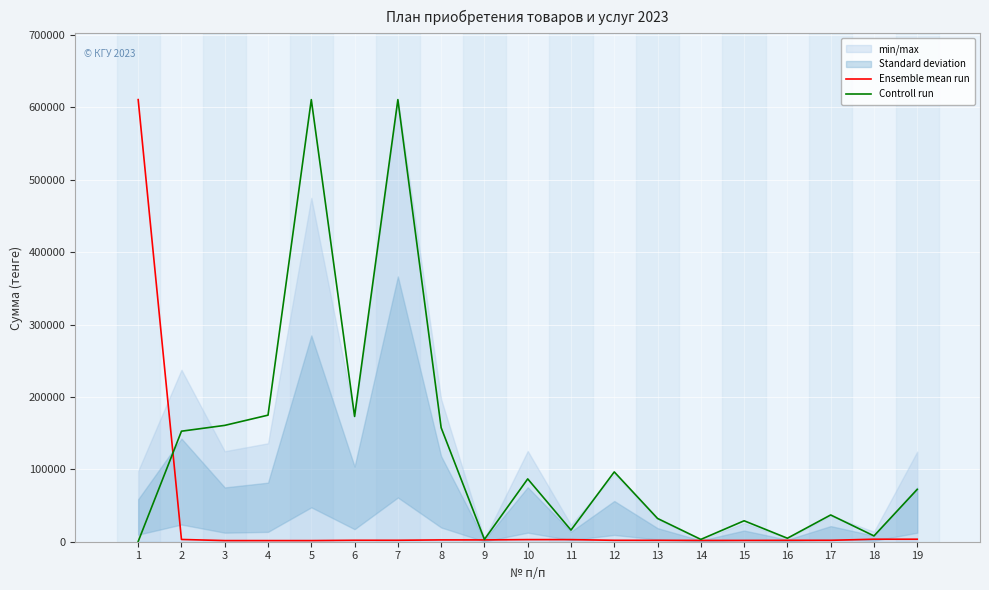

What is the difference between the highest and lowest values at 10?

83886.9